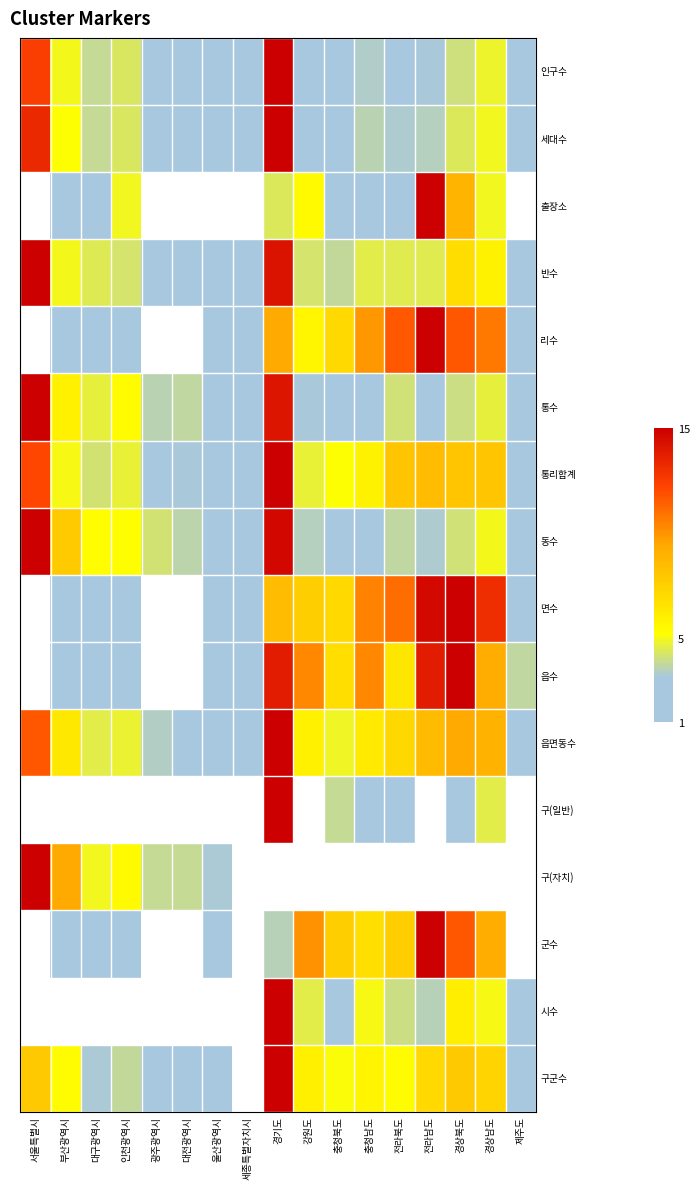

Which series has the largest range (max minus min)?

통수